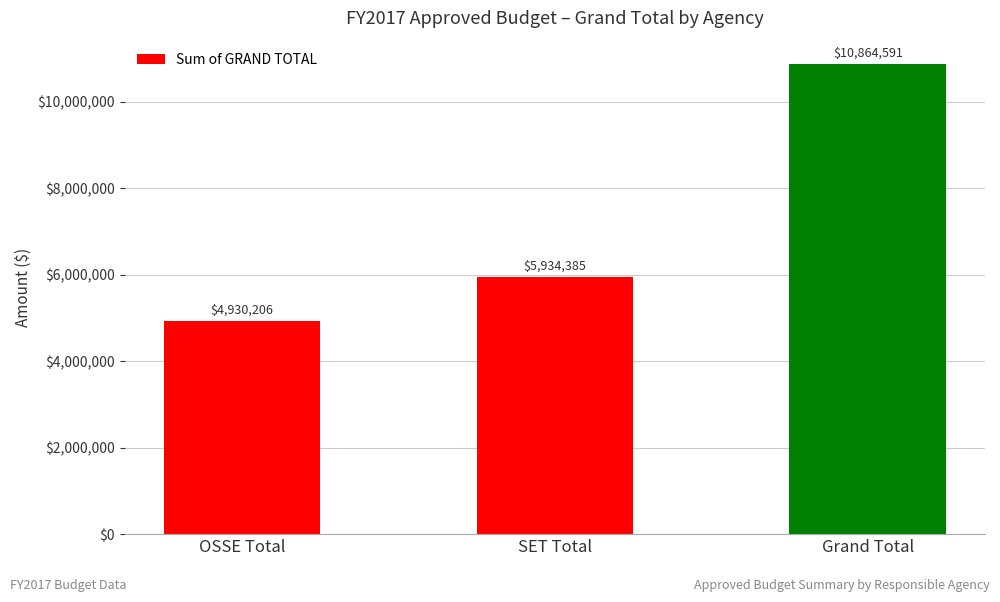

Which label corresponds to the smallest value in the chart?

OSSE Total